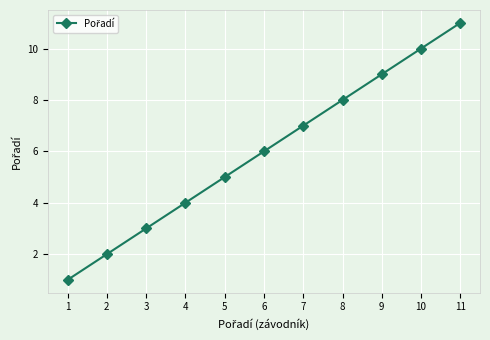

How many categories are shown in the chart?

11